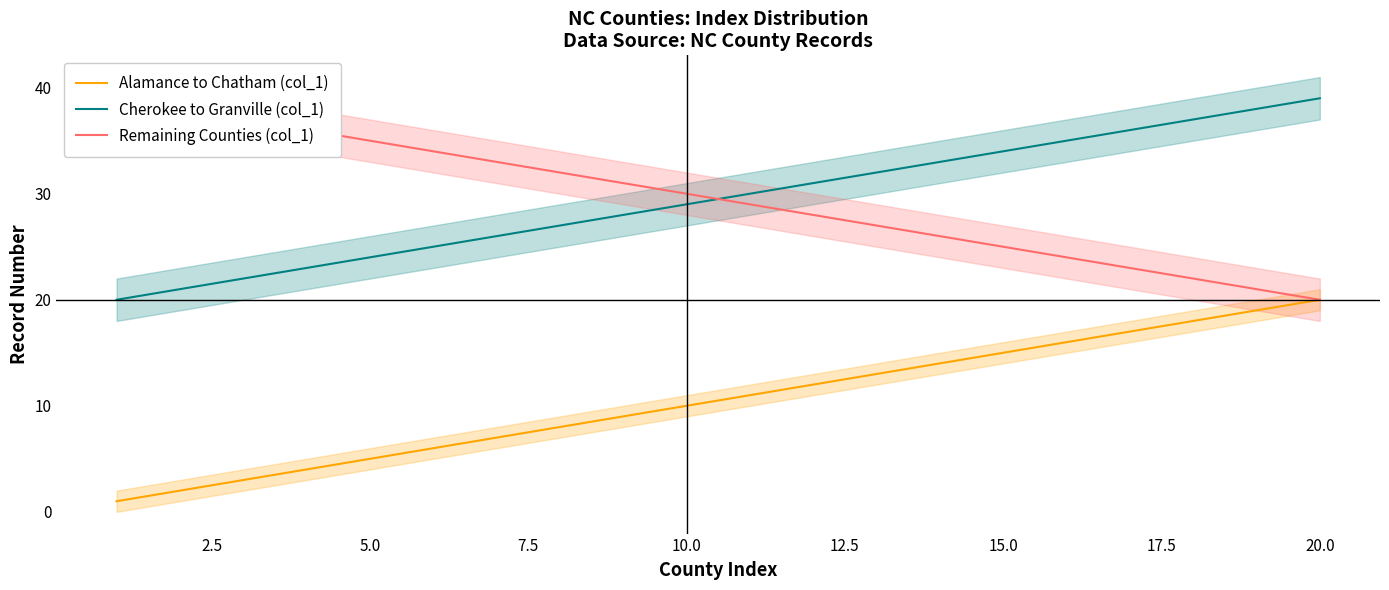

Does the chart display data point markers on the line(s)?

No